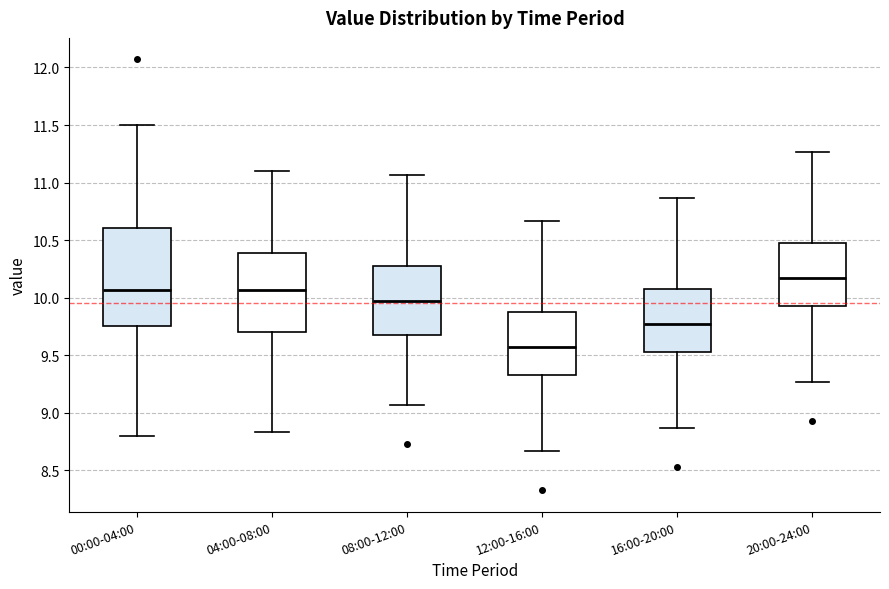

Where does the median line of the box for 20:00-24:00 sit on the y-axis? The values are not printed on the chart, so give them approximately, as read against the axis.

10.15